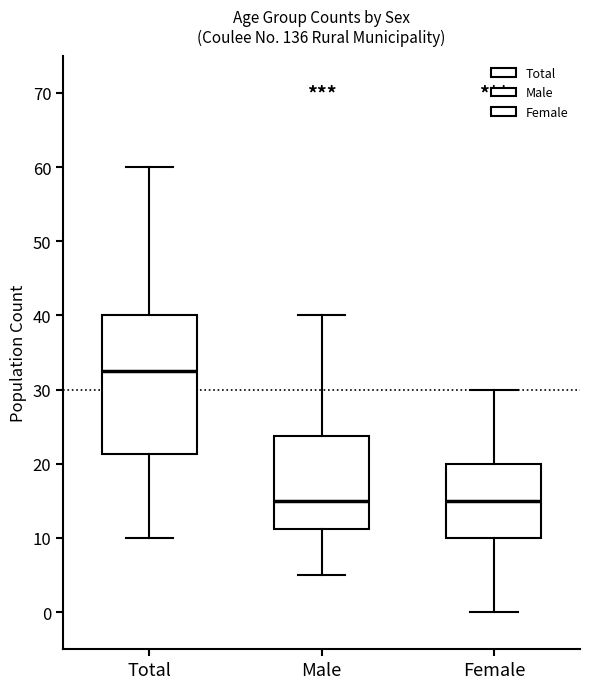

Where does the median line of the box for Female sit on the y-axis? The values are not printed on the chart, so give them approximately, as read against the axis.

15